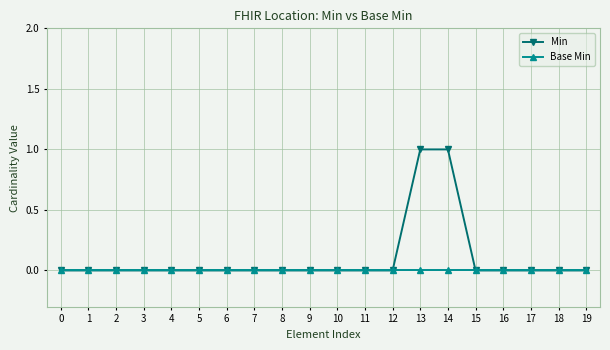

True or false: Min has a value of 0 at 4.

True